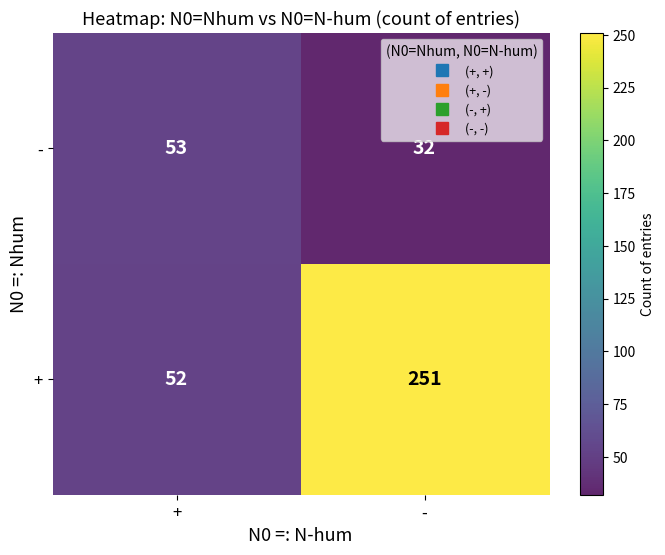

What is the sum of the - values at - and +?

85